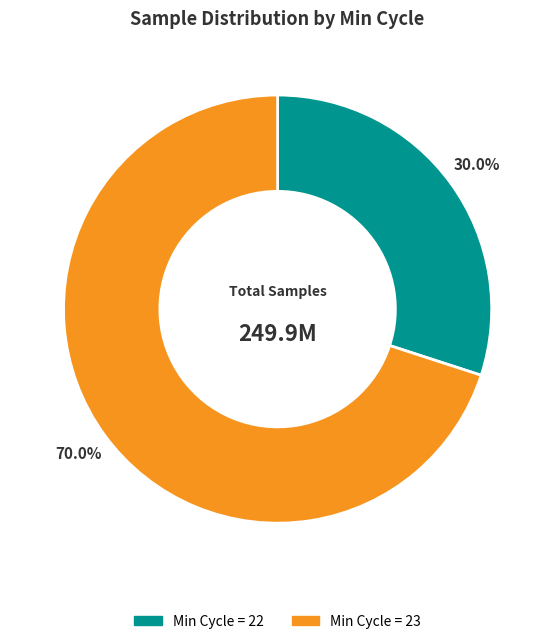

Count the number of slices in the pie.

2